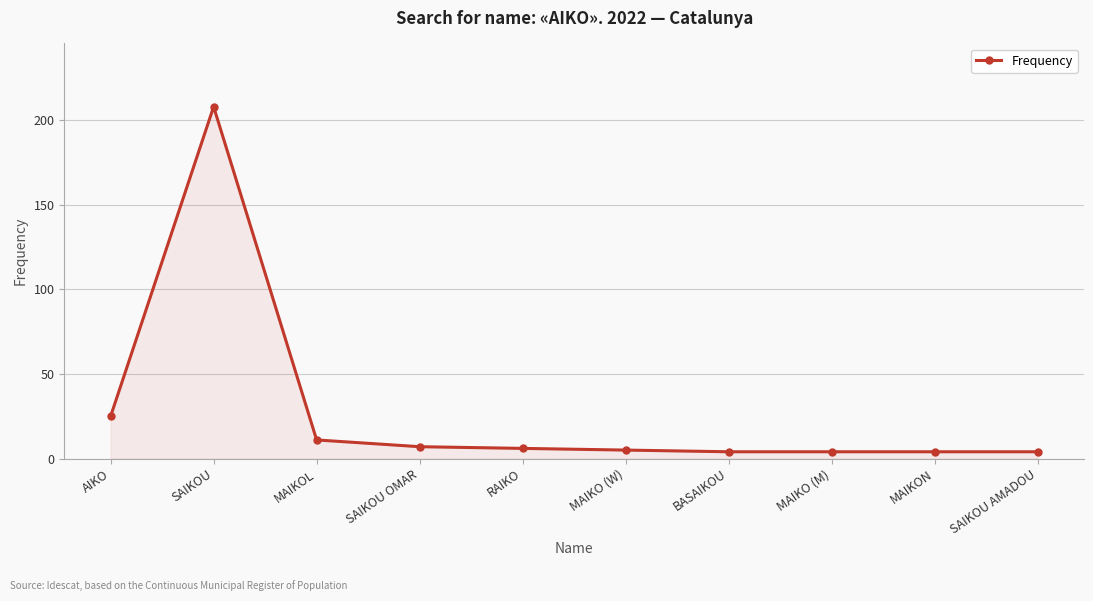

What is the sum of all values?

278